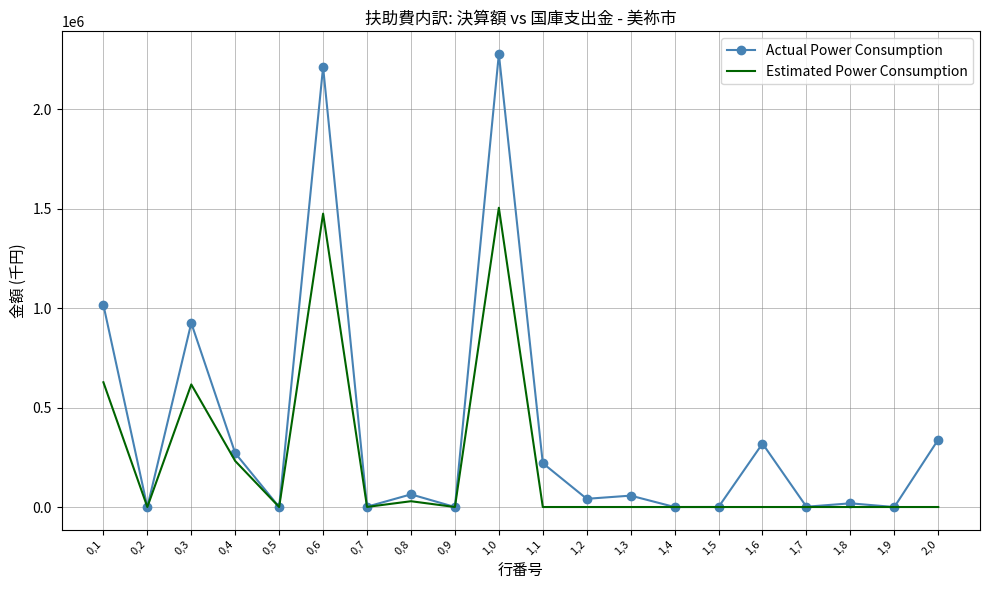

What position from the right is 1,1?

10